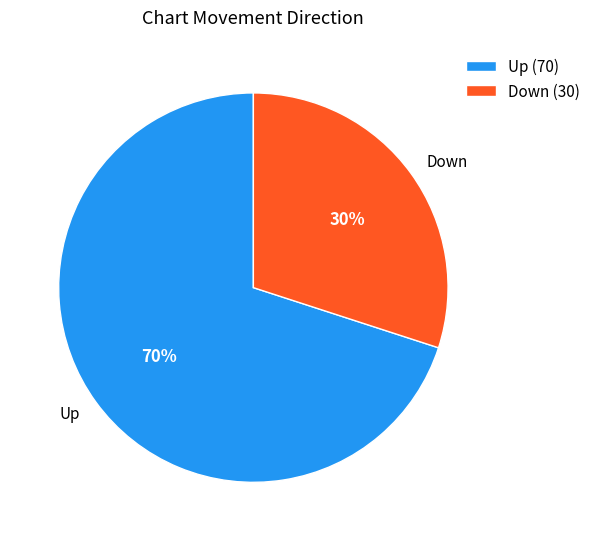

The Up (70) slice represents 70% of the pie. True or false?

True